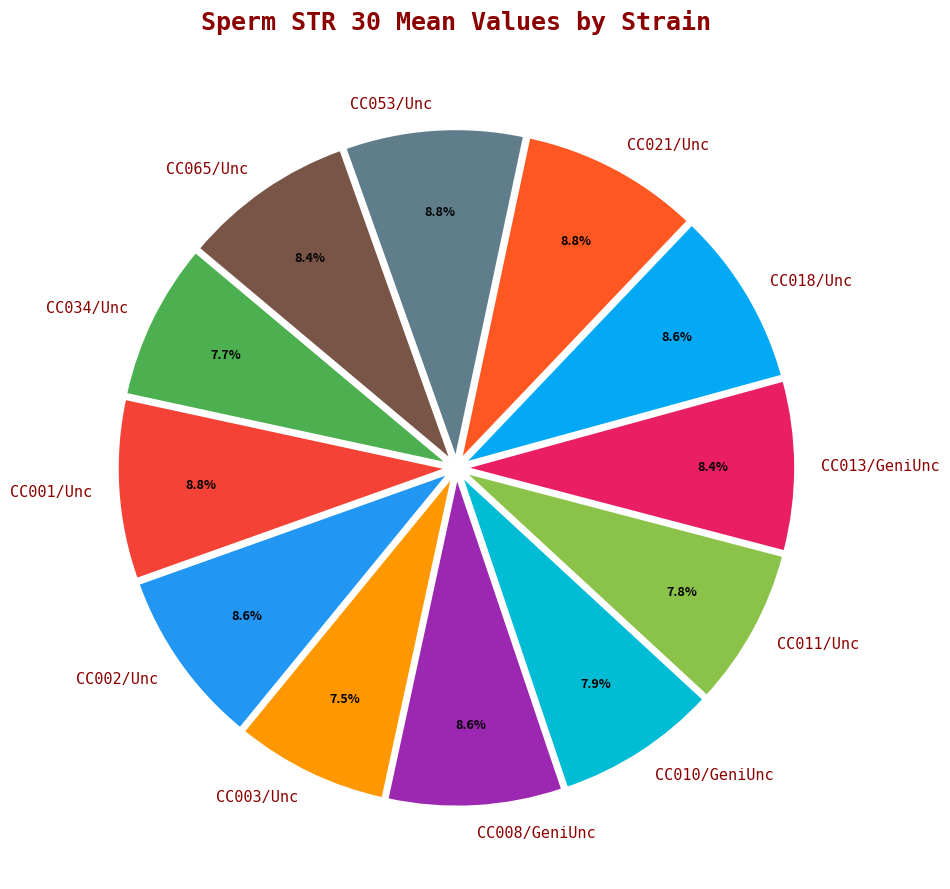

What portion of the pie excludes CC034/Unc?

92.3%